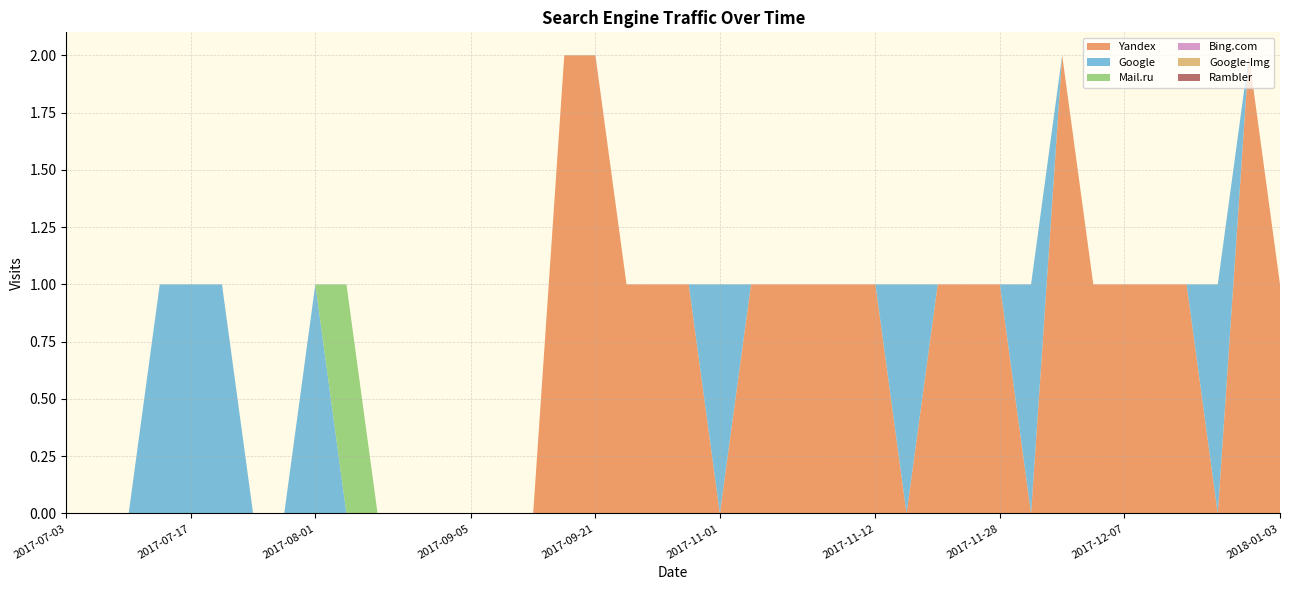

Reading left to right, extract all data points from this chart.

Yandex: 0	0	0	0	0	0	0	0	0	0	0	0	0	0	0	0	2	2	1	1	1	0	1	1	1	1	1	0	1	1	1	0	2	1	1	1	1	0	2	1
Google: 0	0	0	1	1	1	0	0	1	0	0	0	0	0	0	0	0	0	0	0	0	1	0	0	0	0	0	1	0	0	0	1	0	0	0	0	0	1	0	0
Mail.ru: 0	0	0	0	0	0	0	0	0	1	0	0	0	0	0	0	0	0	0	0	0	0	0	0	0	0	0	0	0	0	0	0	0	0	0	0	0	0	0	0
Bing.com: 0	0	0	0	0	0	0	0	0	0	0	0	0	0	0	0	0	0	0	0	0	0	0	0	0	0	0	0	0	0	0	0	0	0	0	0	0	0	0	0
Google-Img: 0	0	0	0	0	0	0	0	0	0	0	0	0	0	0	0	0	0	0	0	0	0	0	0	0	0	0	0	0	0	0	0	0	0	0	0	0	0	0	0
Rambler: 0	0	0	0	0	0	0	0	0	0	0	0	0	0	0	0	0	0	0	0	0	0	0	0	0	0	0	0	0	0	0	0	0	0	0	0	0	0	0	0